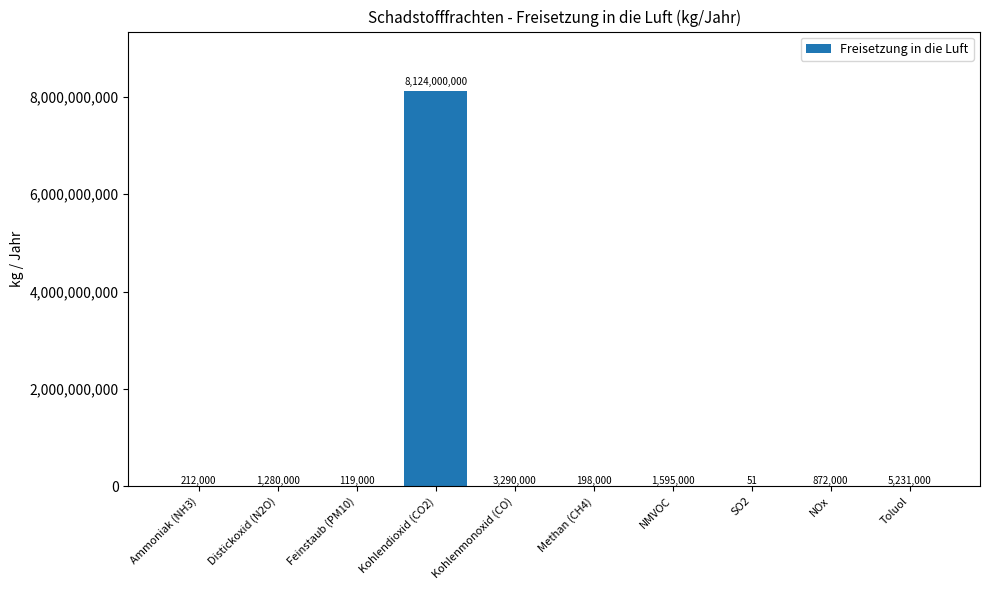

True or false: the data shows 8124000000 at Kohlendioxid (CO2).

True